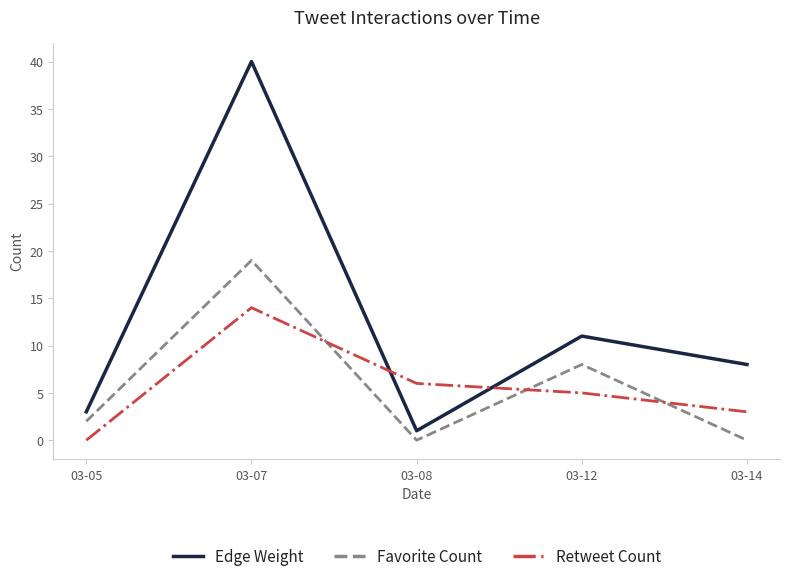

Where do Retweet Count and Edge Weight first cross each other?

03-07 and 03-08